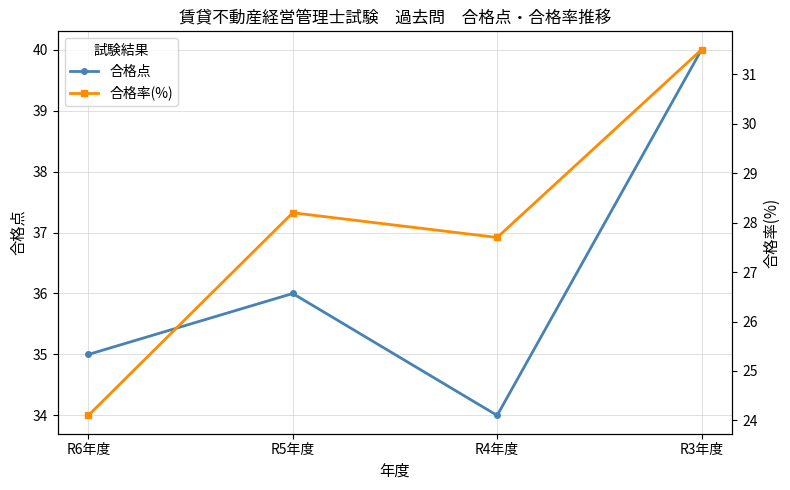

Which series has the largest total across all categories?

合格点